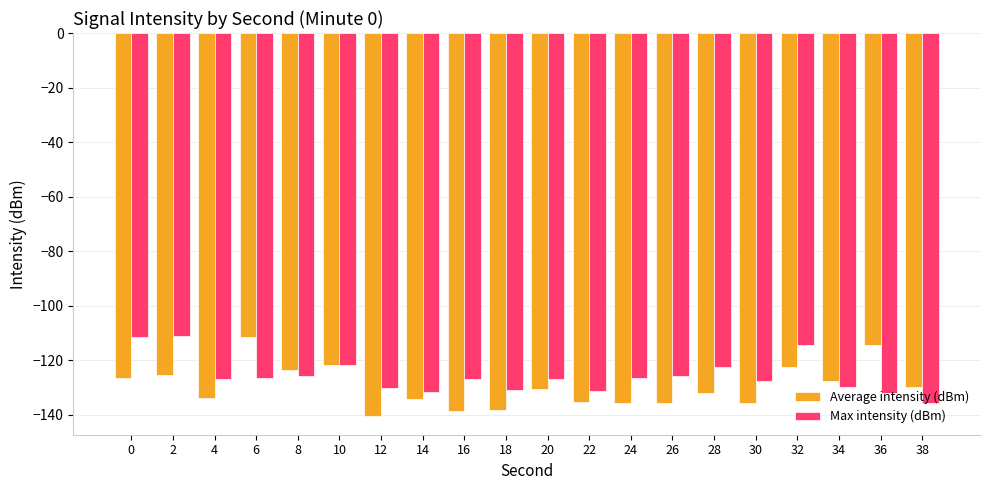

Which series has the largest total across all categories?

Max intensity (dBm)